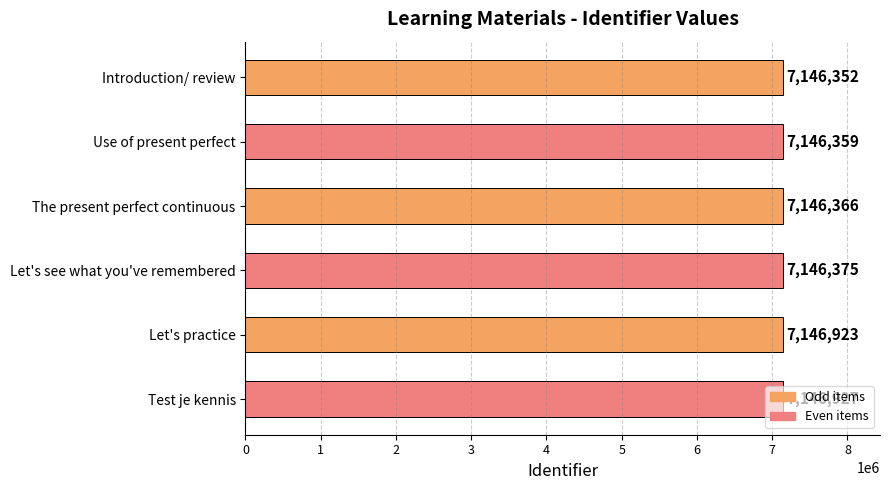

What is the sum of all values?

42879302